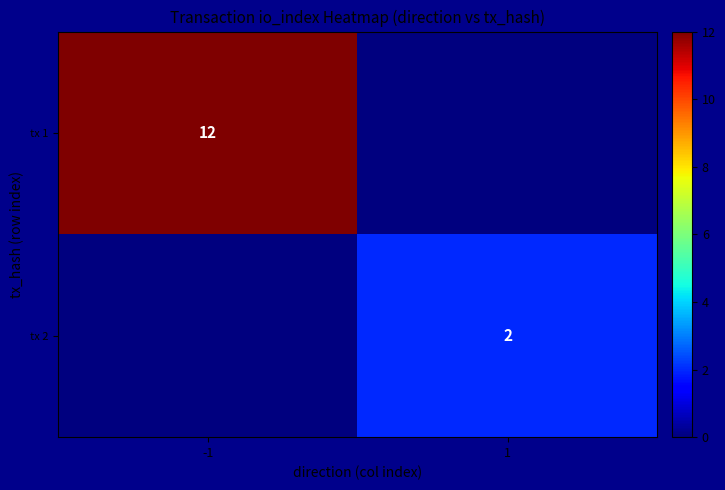

The value of tx 1 at -1 is 20. True or false?

False